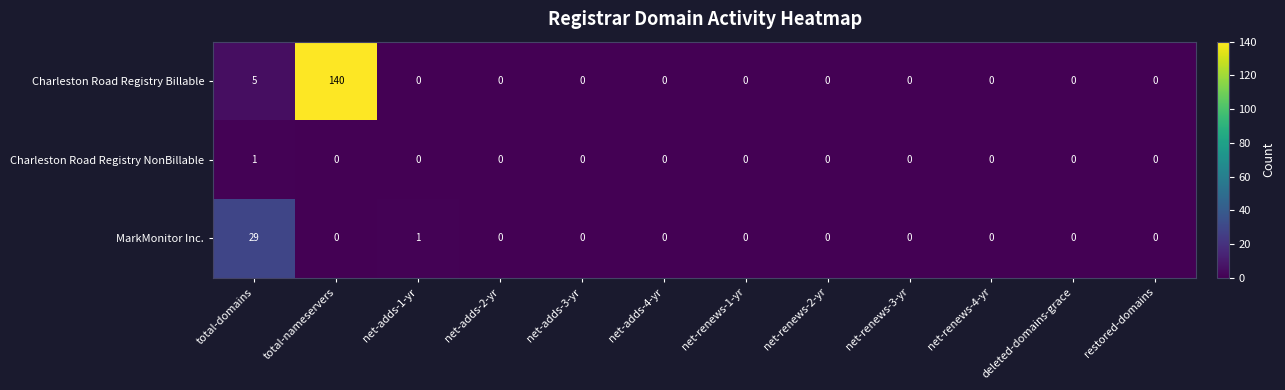

List the series in order of their overall mean, highest first.

Charleston Road Registry Billable, MarkMonitor Inc., Charleston Road Registry NonBillable